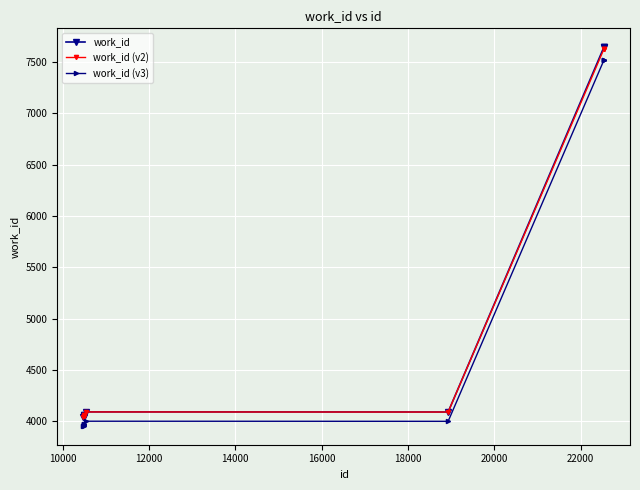

What is the value of the work_id point at the 9th from the left?

7643.0